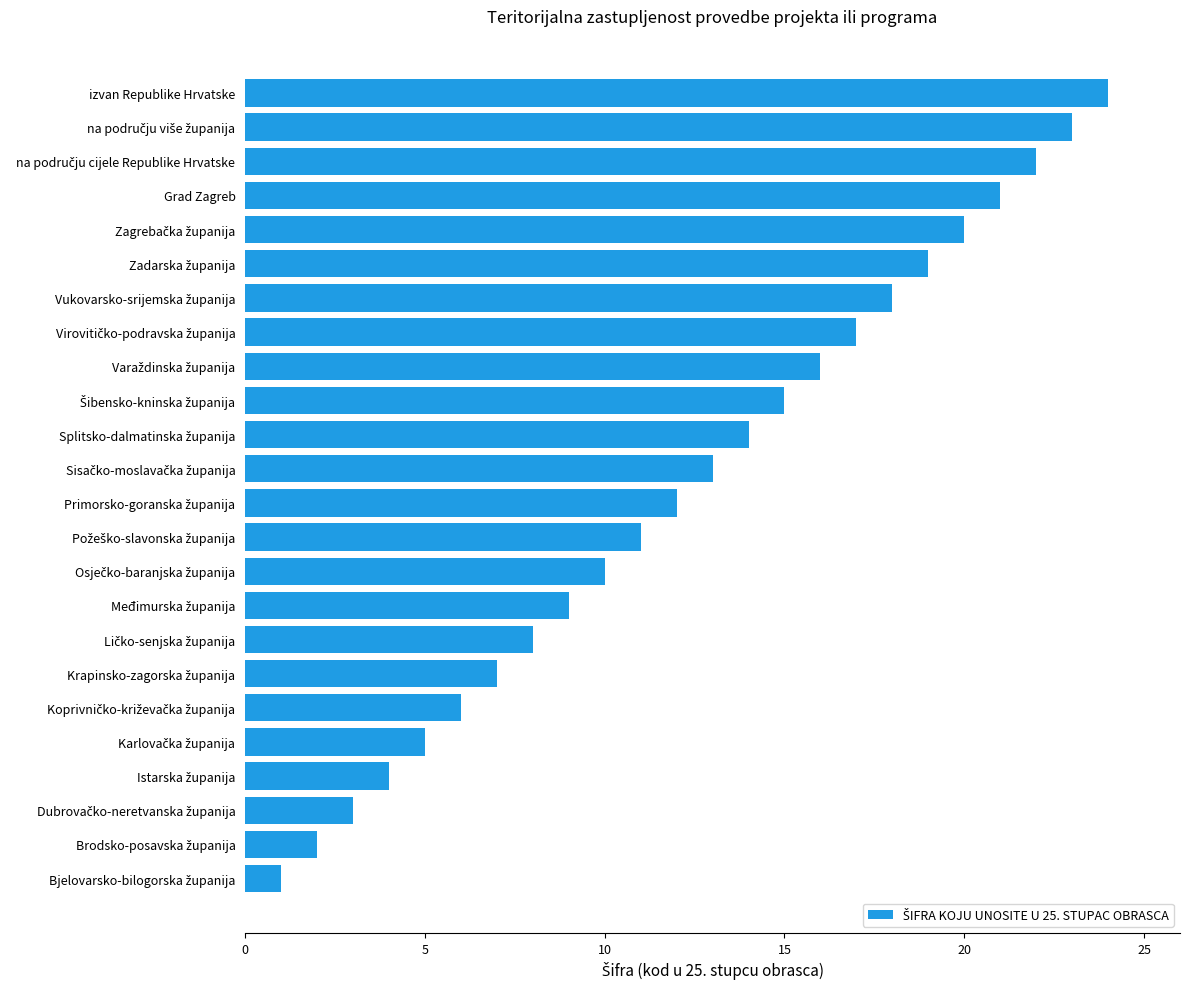

Read the value at Grad Zagreb.

21